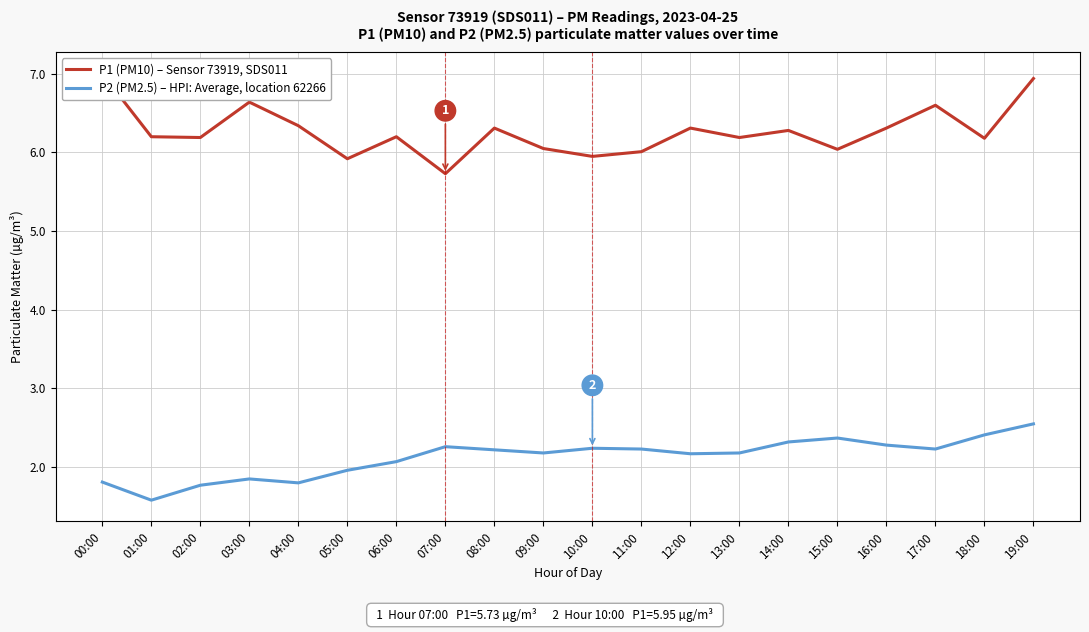

How many lines are shown in the chart?

2